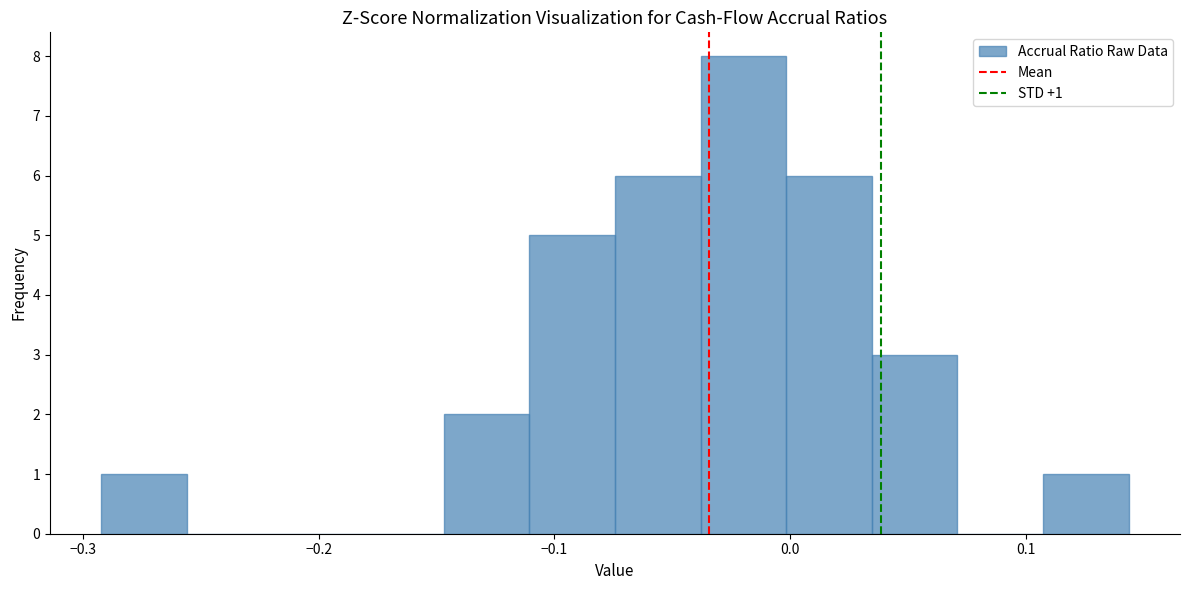

Read against the x-axis, roughly where is the centre of the tallest bar?

-0.02